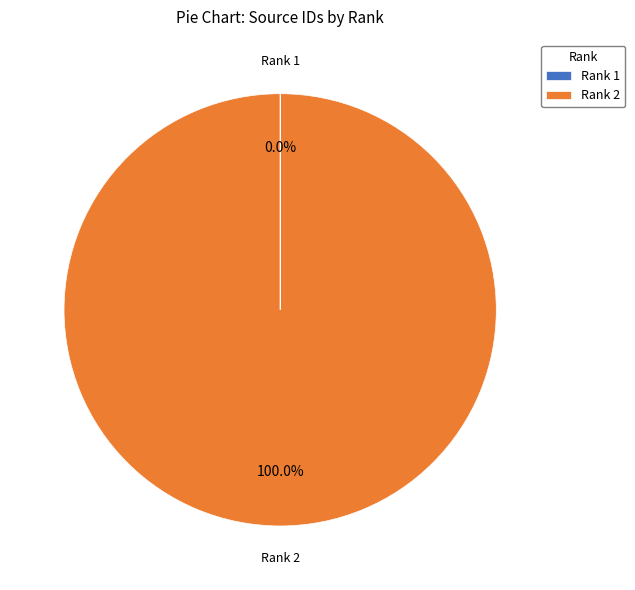

Is there a majority slice in this chart?

Yes